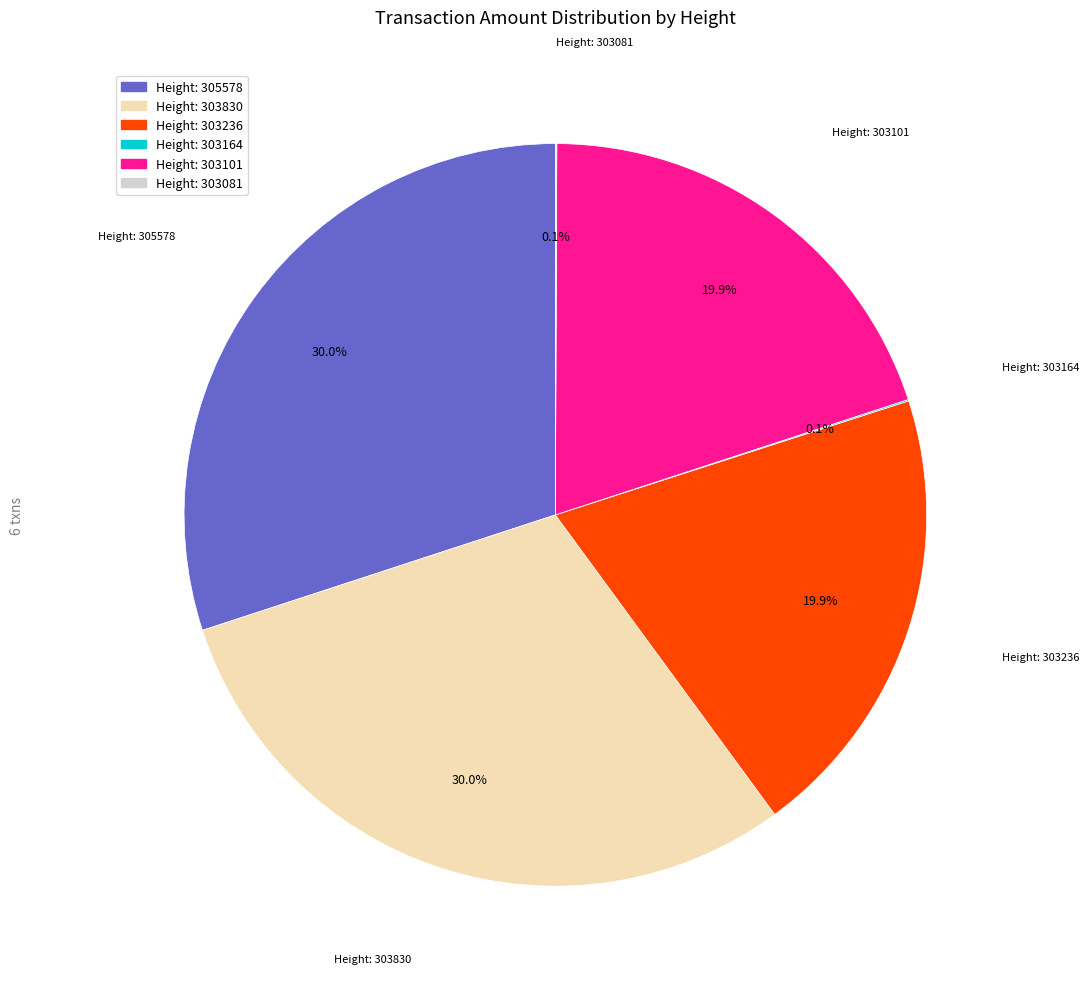

Is there a majority slice in this chart?

No